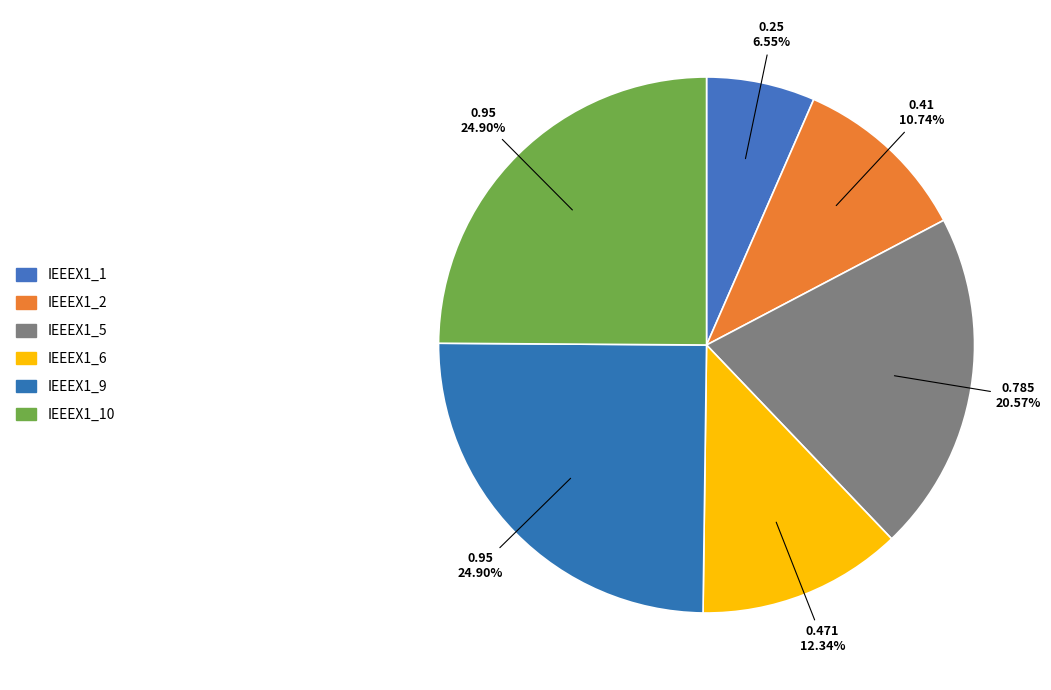

How many slices are in this pie chart?

6